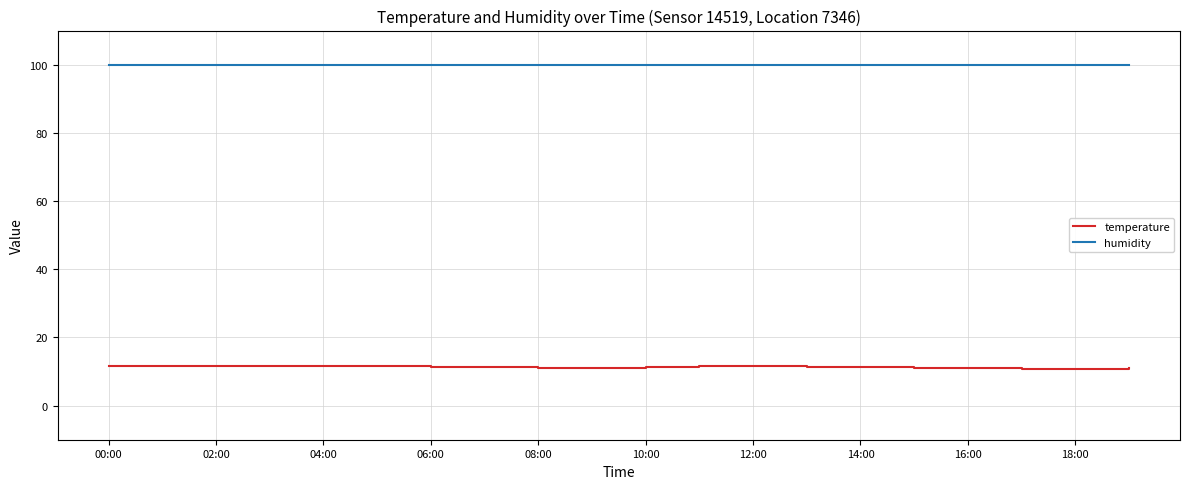

What is the lowest value of the temperature series?

10.8